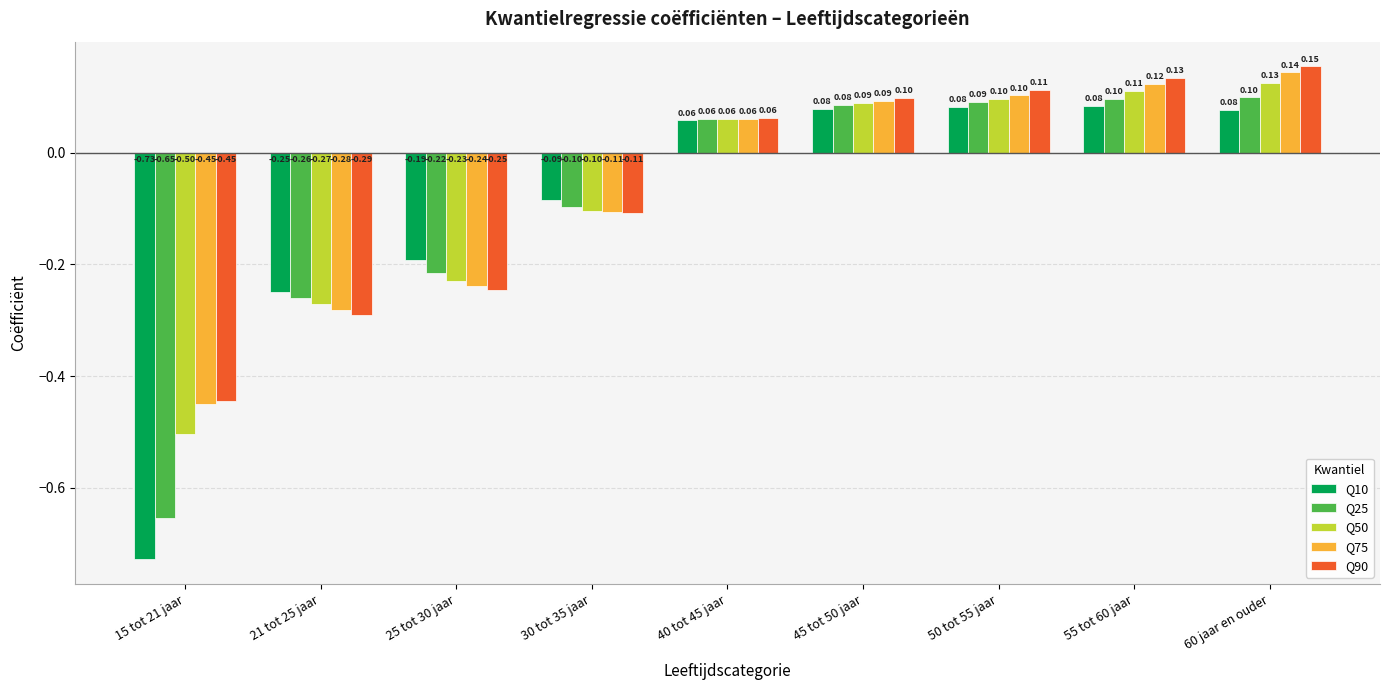

List the series in order of their peak value, lowest first.

Q10, Q25, Q50, Q75, Q90